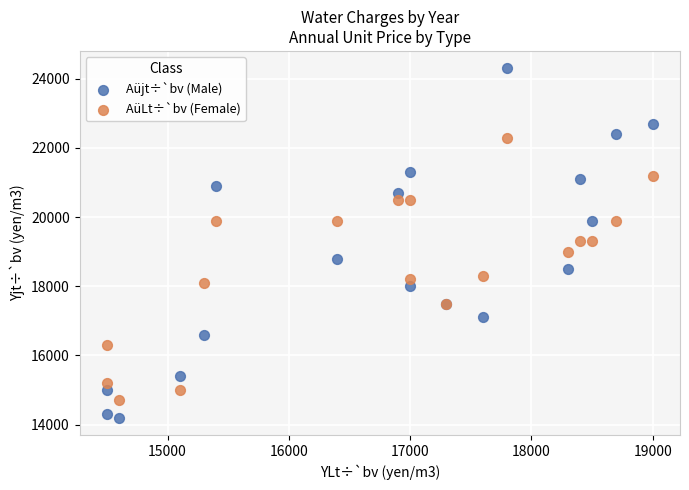

Which series has the largest Y range (max minus min)?

Aüjt÷`bv (Male)